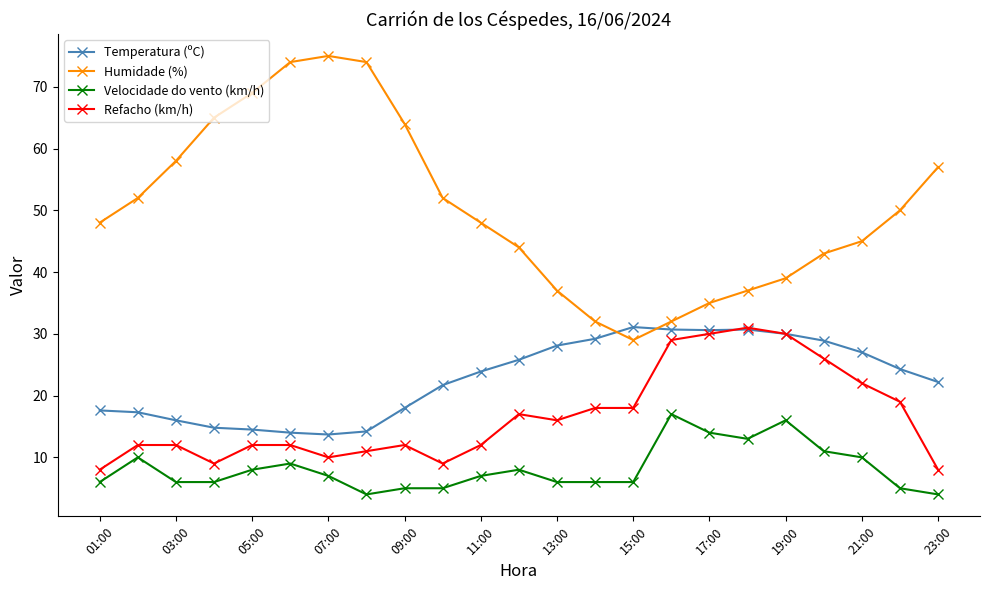

What is the value of the Temperatura (ºC) point at the 14th from the left?

29.2